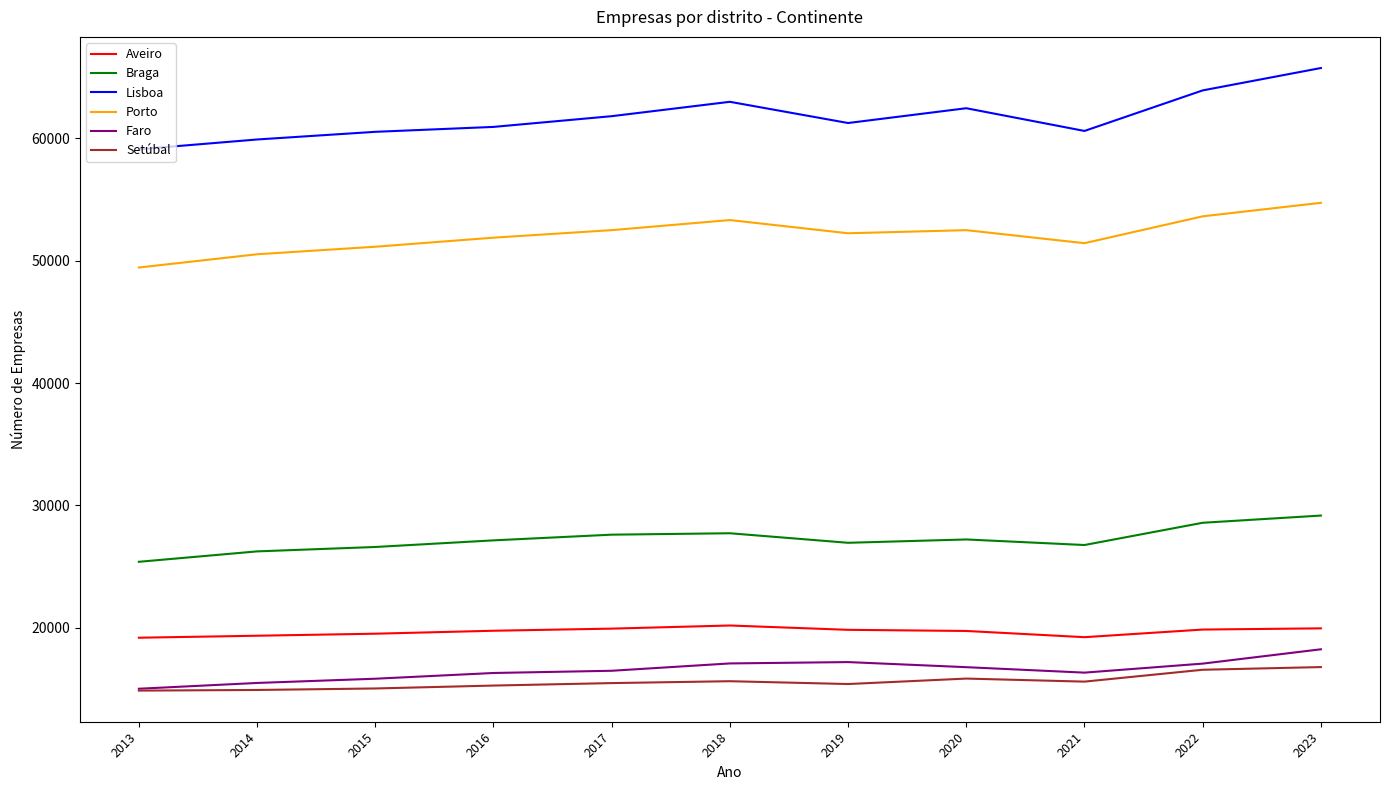

True or false: Lisboa has a value of 60609 at 2021.

True